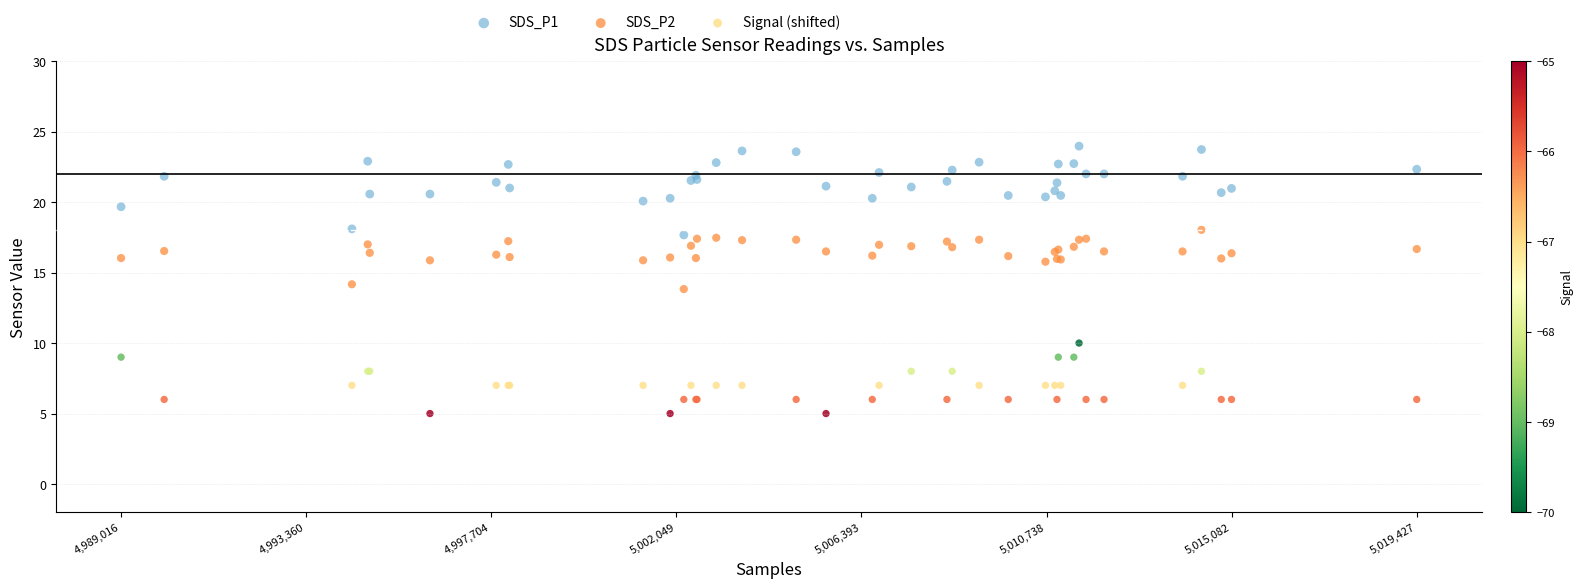

What are all the series names shown in the legend?

SDS_P1, SDS_P2, Signal (shifted)